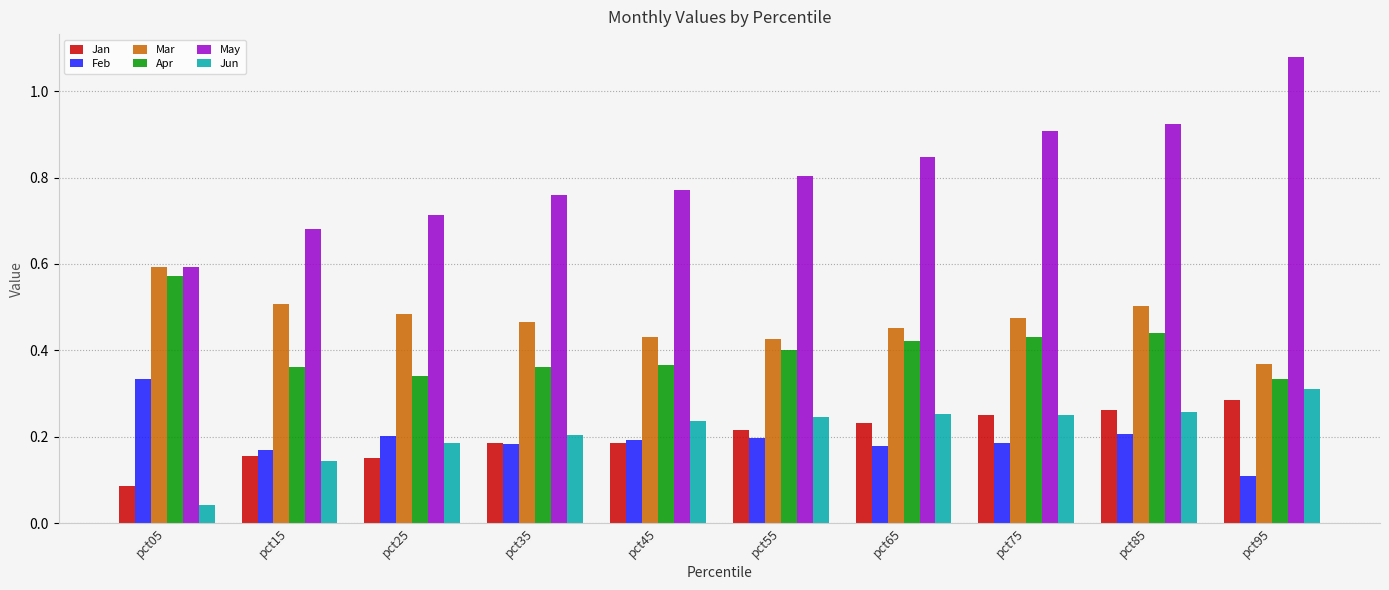

Count the number of categories in the chart.

10